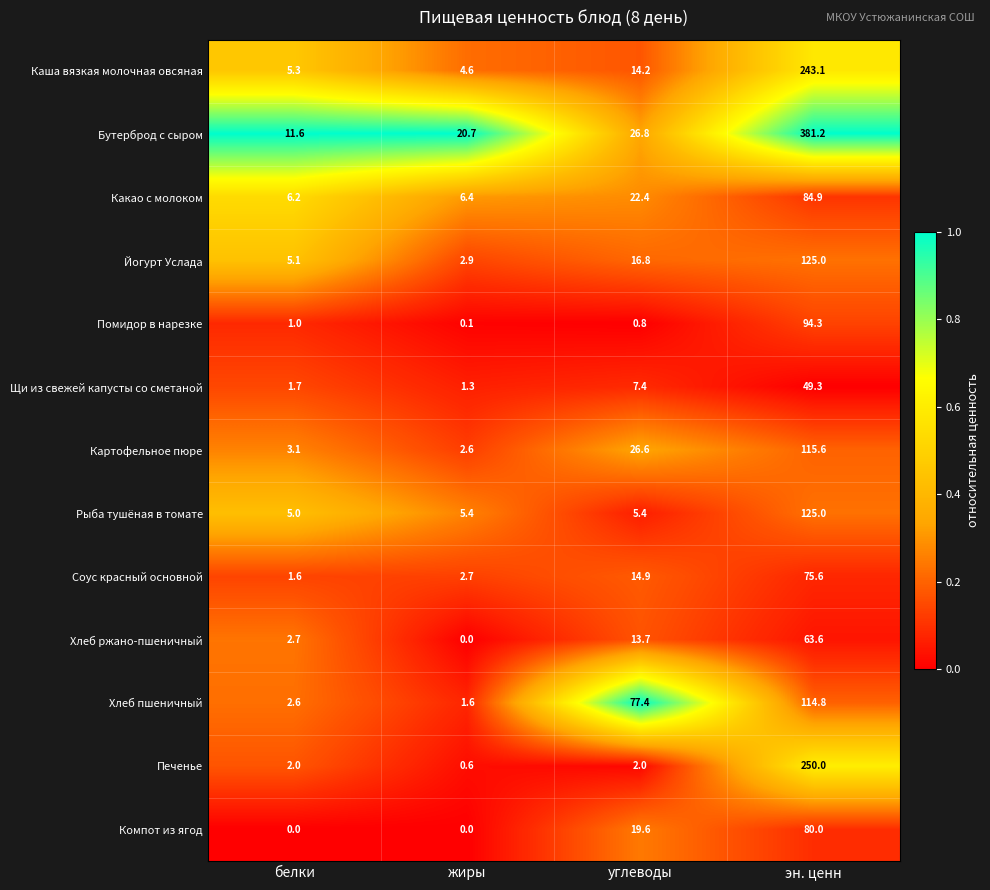

How many series are shown in this chart?

13